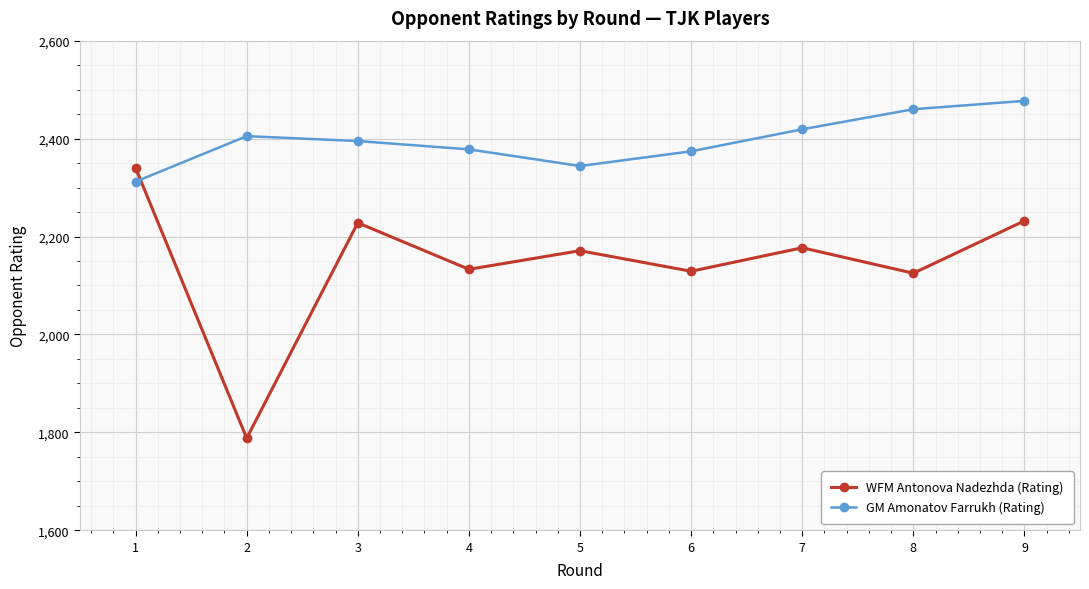

Is it true that GM Amonatov Farrukh (Rating) equals 3444 at 1?

False